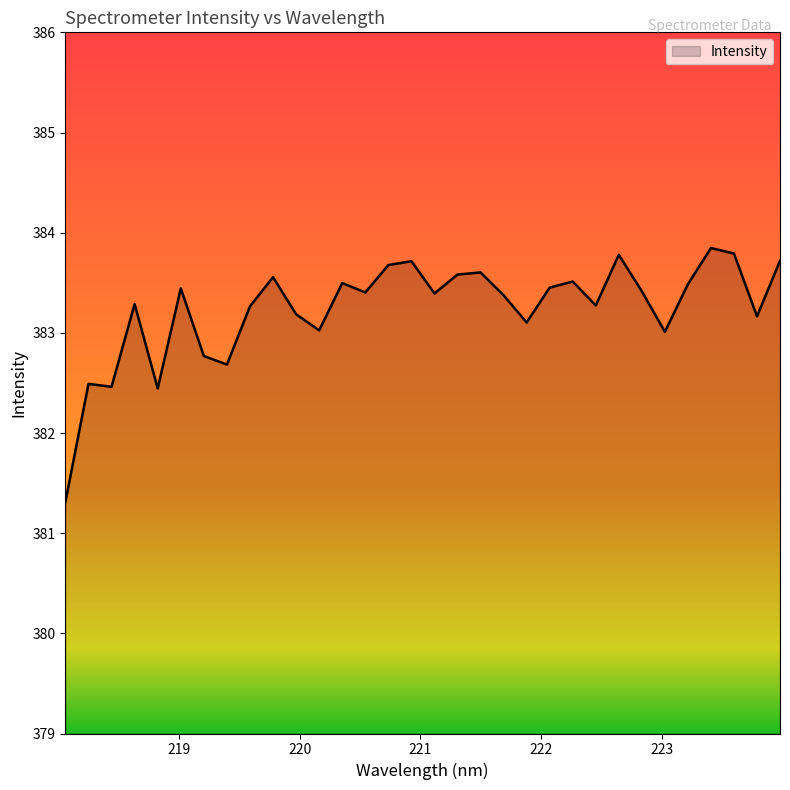

What is the minimum value shown in the chart?

381.3